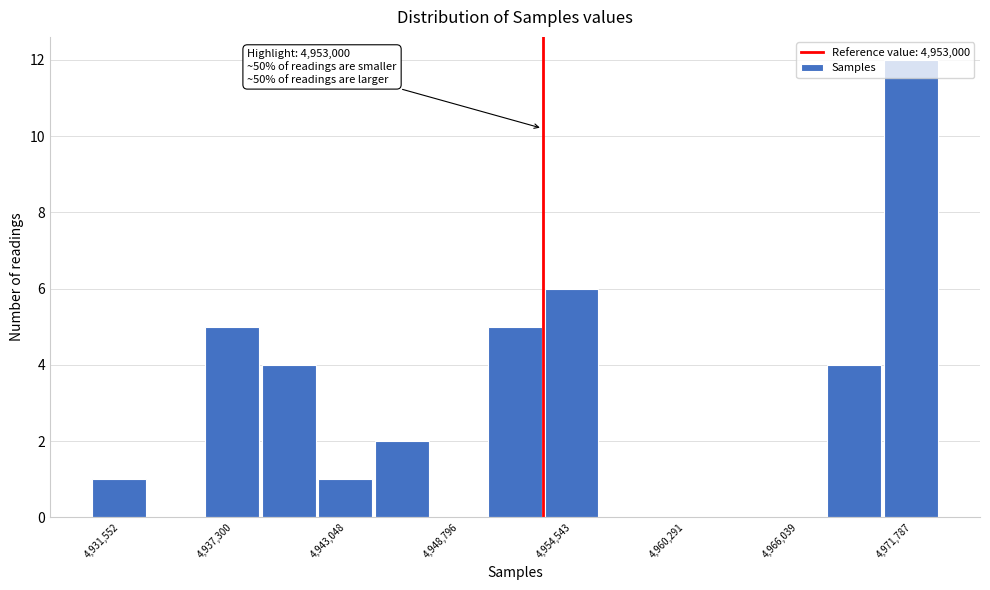

Read against the x-axis, roughly where is the centre of the tallest bar?

4972000